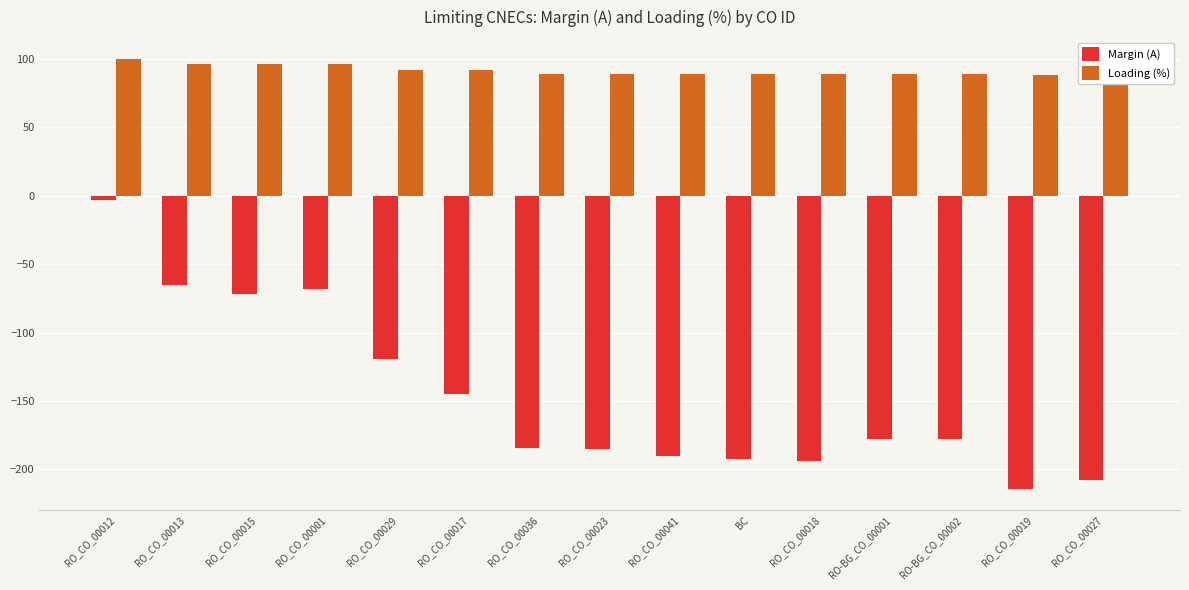

At how many categories does at least one series exceed 6?

15